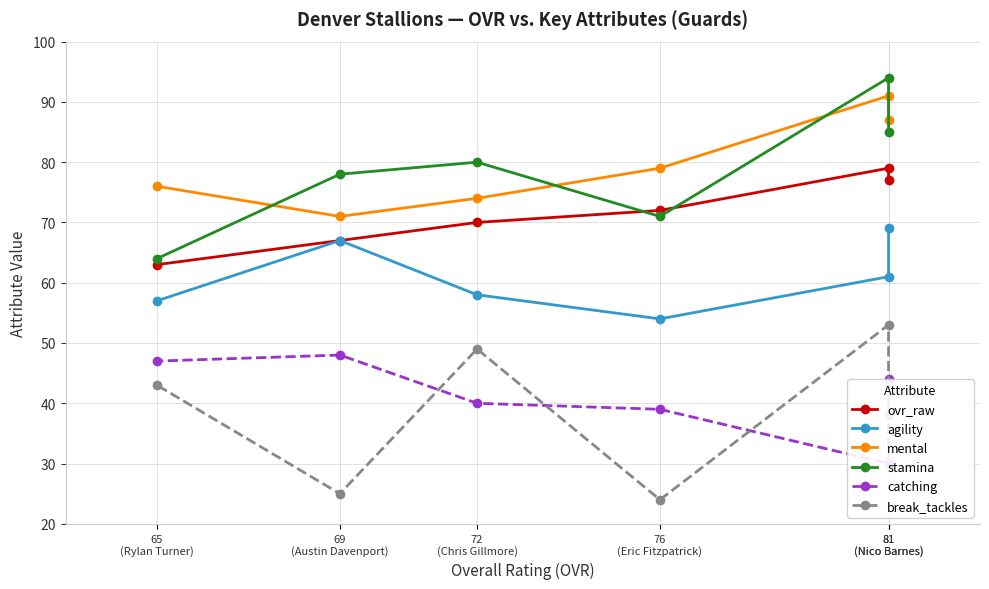

Which label corresponds to the smallest value in the chart?

76
(Eric Fitzpatrick)